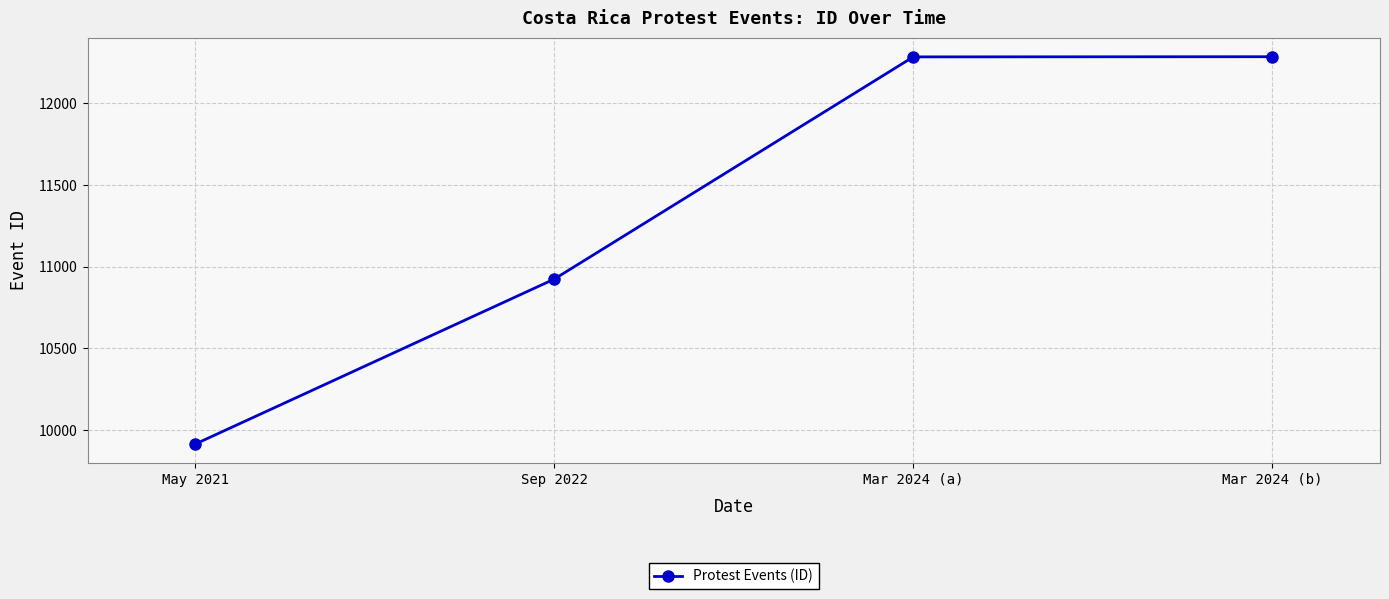

What is the difference between the values at Sep 2022 and Mar 2024 (a)?

1359